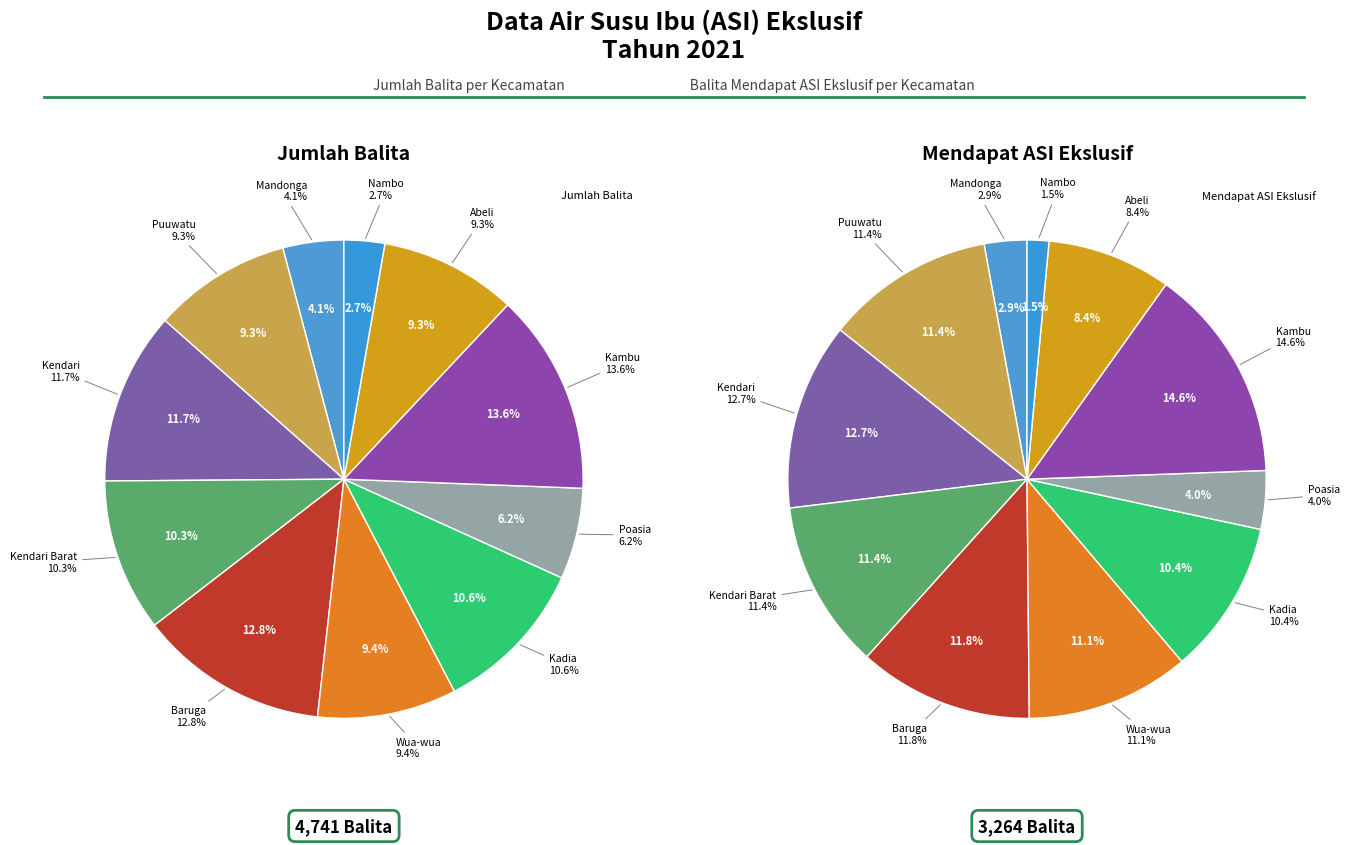

To the nearest percent, what is the combined percentage of Baruga and Abeli?

20%